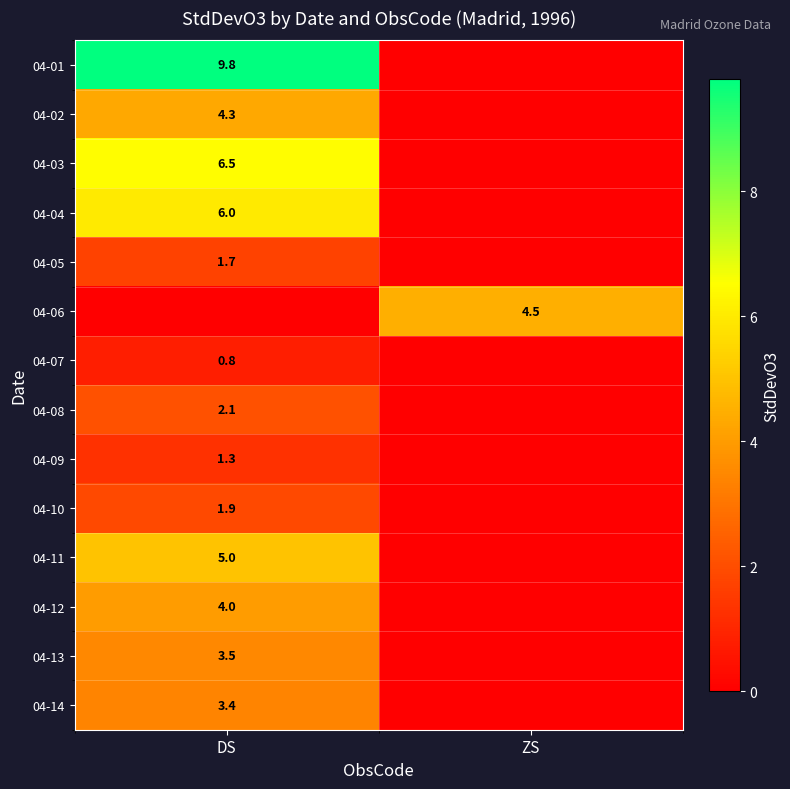

Is it true that 04-01 equals 9.8 at DS?

True